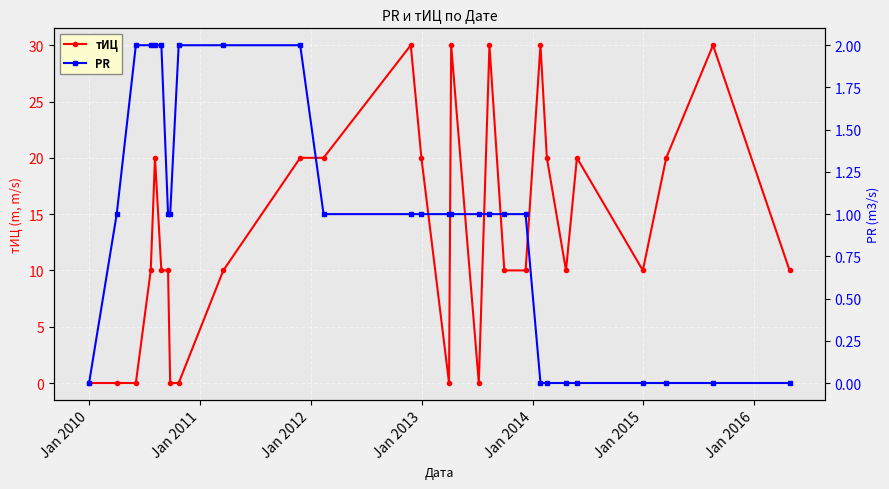

What is the value of the тИЦ point at the 23rd from the left?

10